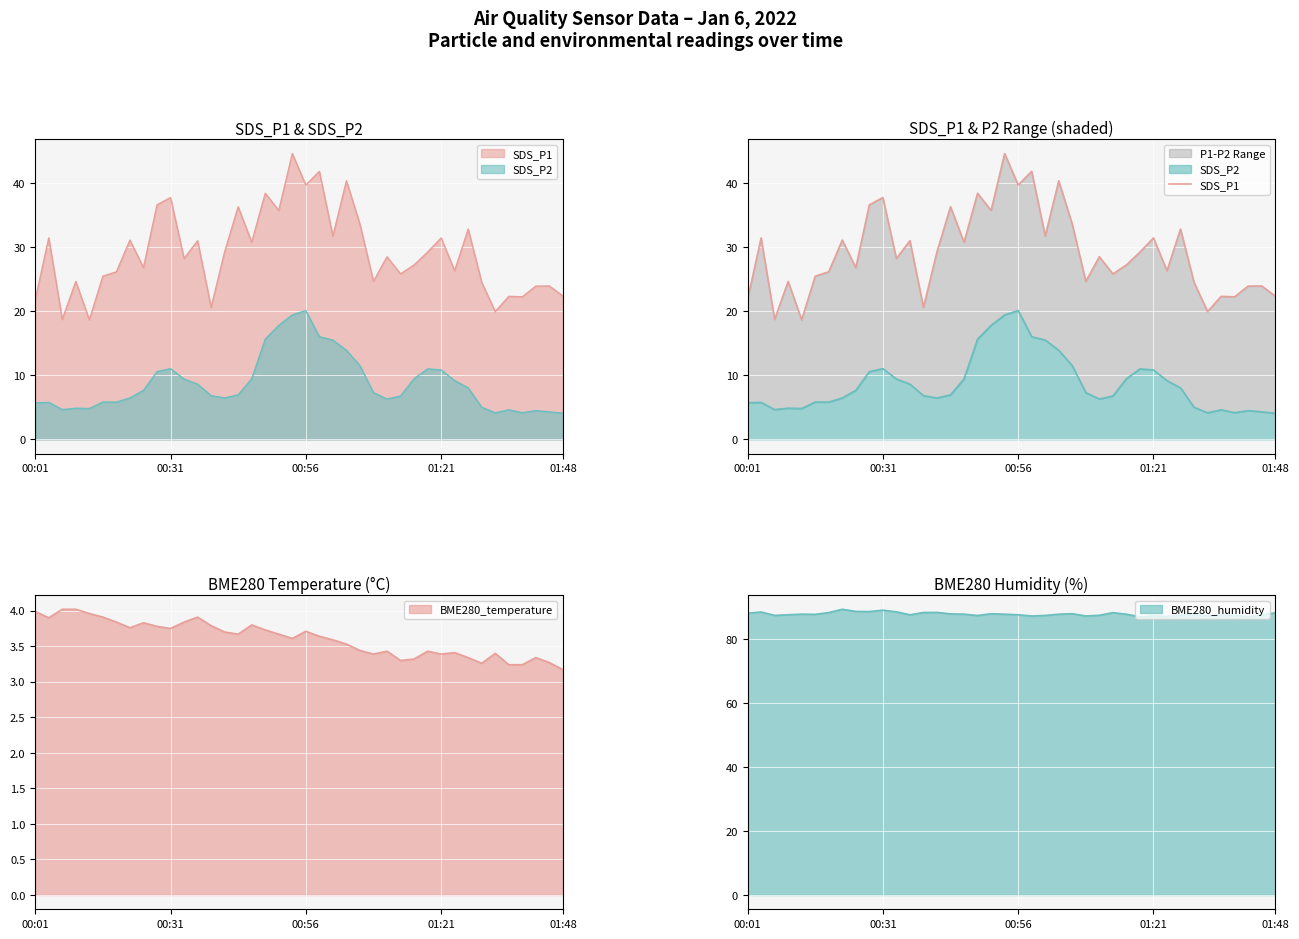

The value at 35 is 33.2. True or false?

False